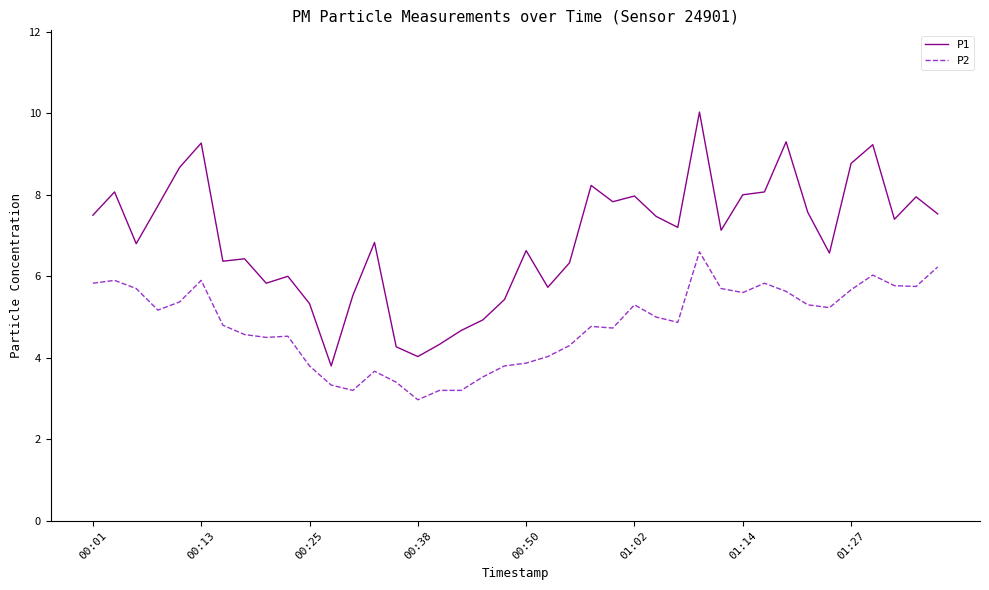

True or false: P1 and P2 cross at least once.

False